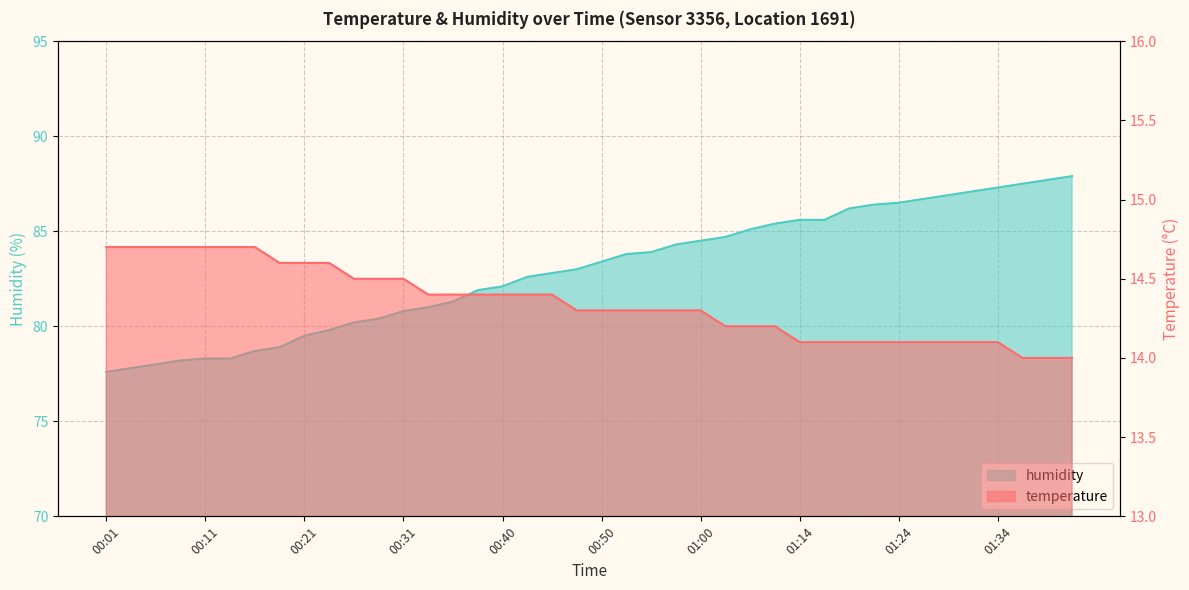

Read the temperature value at 01:00.

14.3